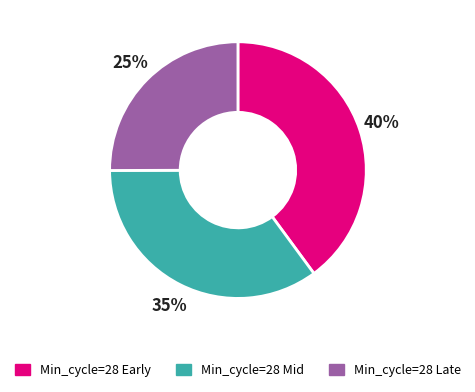

Which slice is the largest?

Min_cycle=28 Early